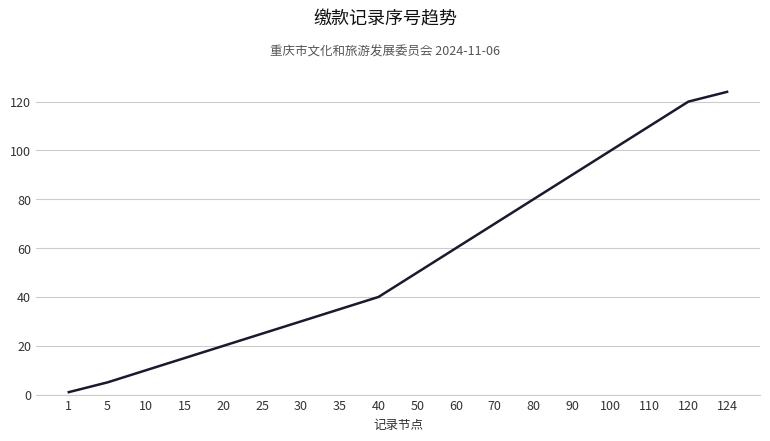

Reading left to right, transcribe all the data shown in this chart.

1	5	10	15	20	25	30	35	40	50	60	70	80	90	100	110	120	124